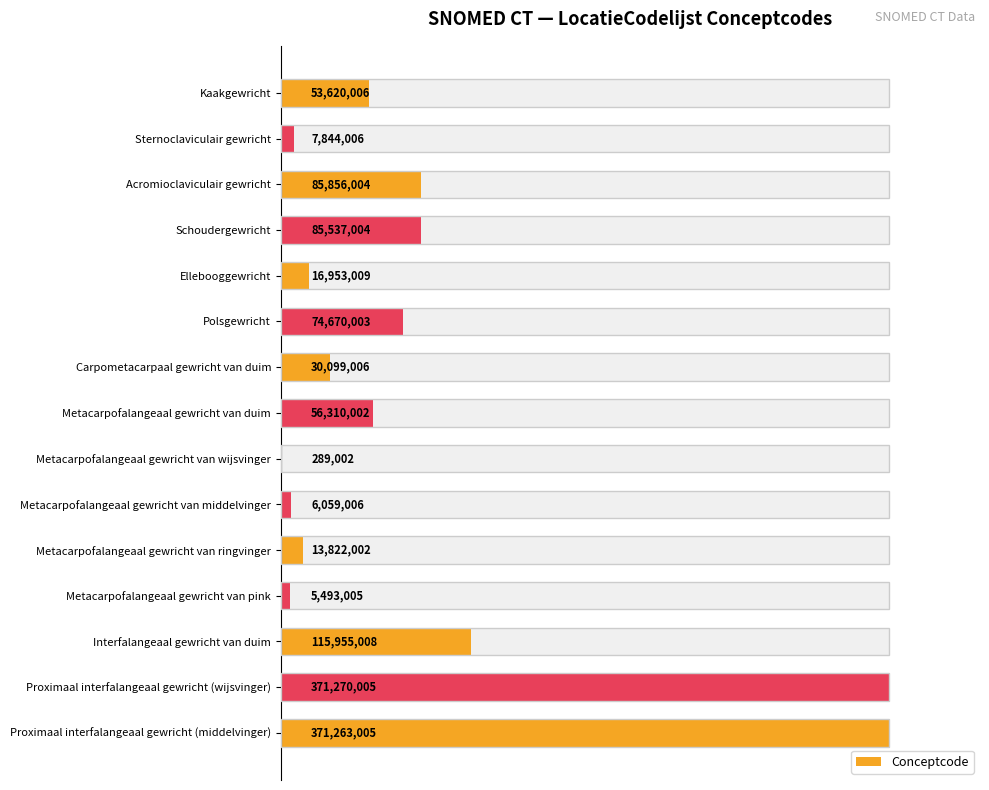

Does the chart contain stacked bars?

No